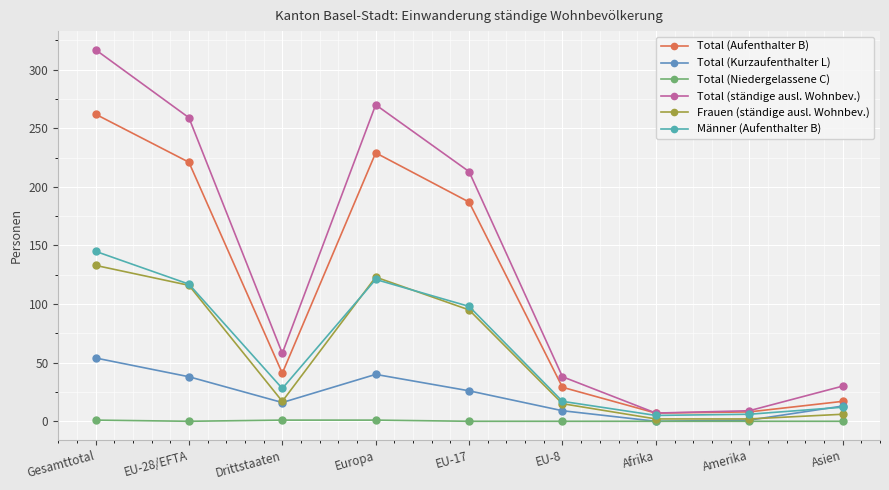

At which category is the sum across all series the highest?

Gesamttotal